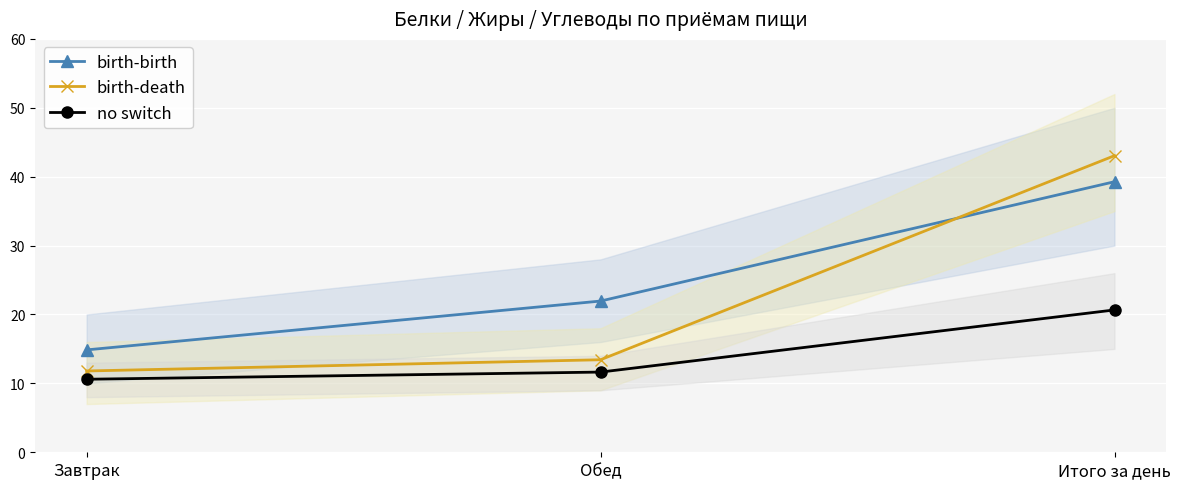

Between Завтрак and Обед, which is larger?

Обед